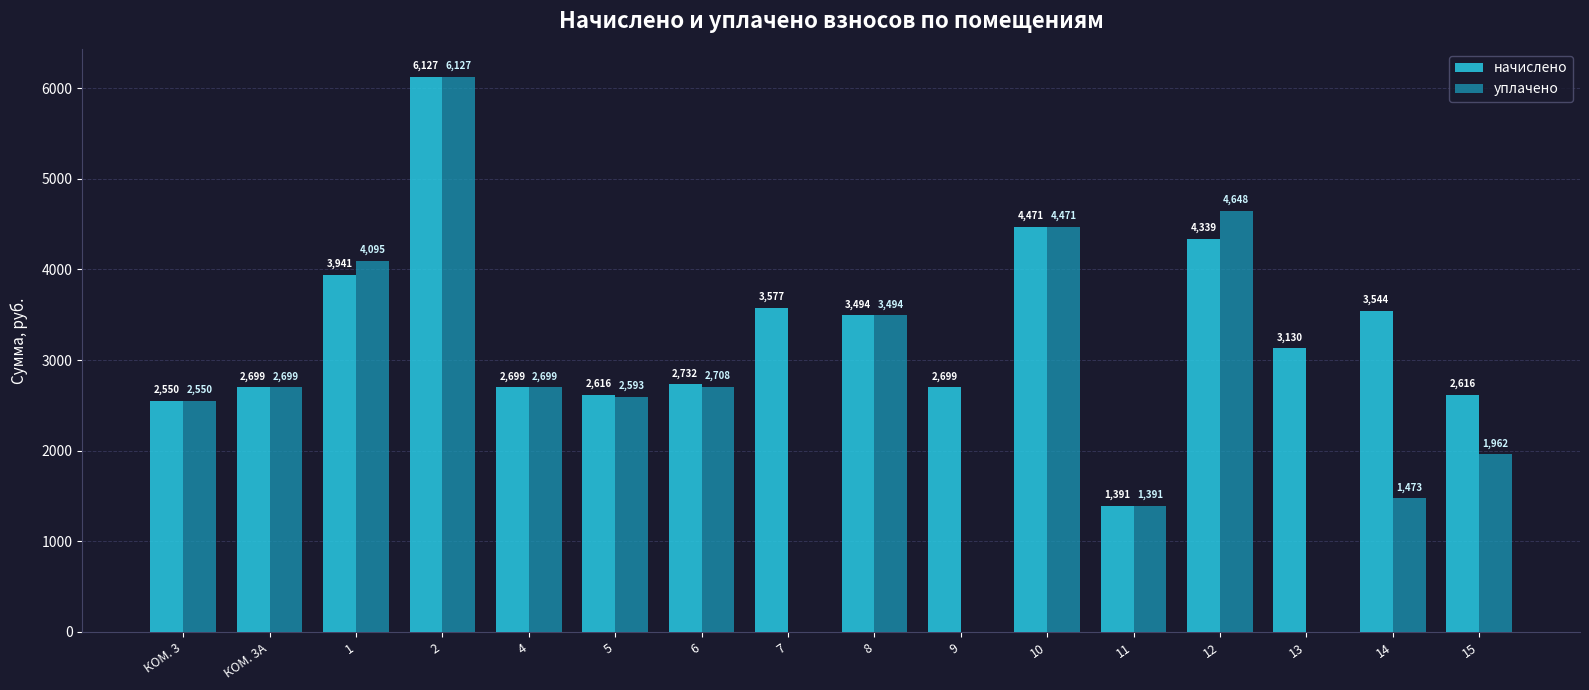

Read the уплачено value at КОМ. 3А.

2699.3